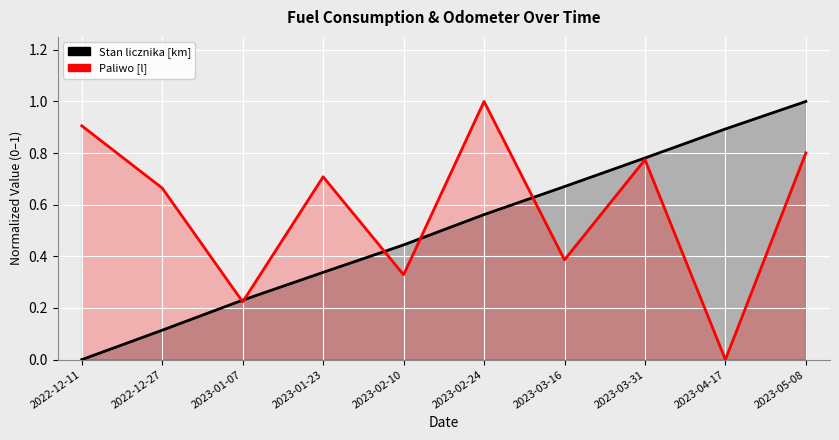

What are all the series names shown in the legend?

Stan licznika [km], Paliwo [l]